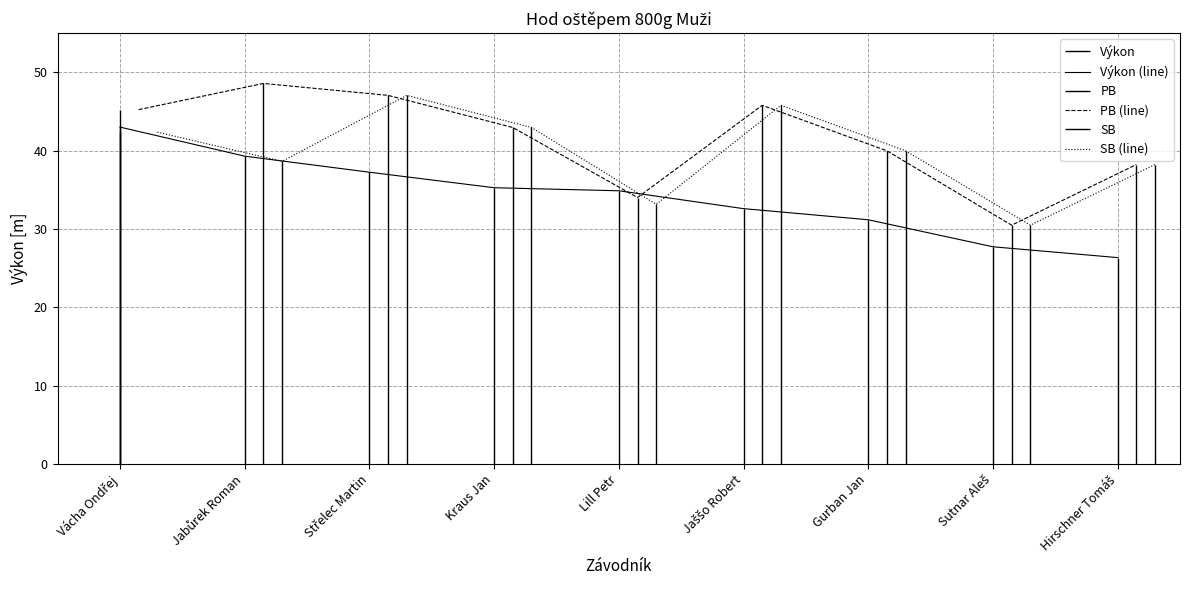

What is the minimum value for PB (line)?

30.5